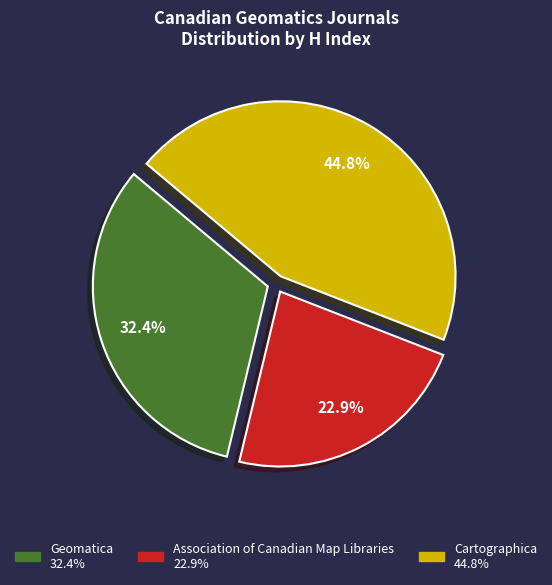

Approximately how many times larger is the value at Association of Canadian Map Libraries compared to Cartographica?

0.5